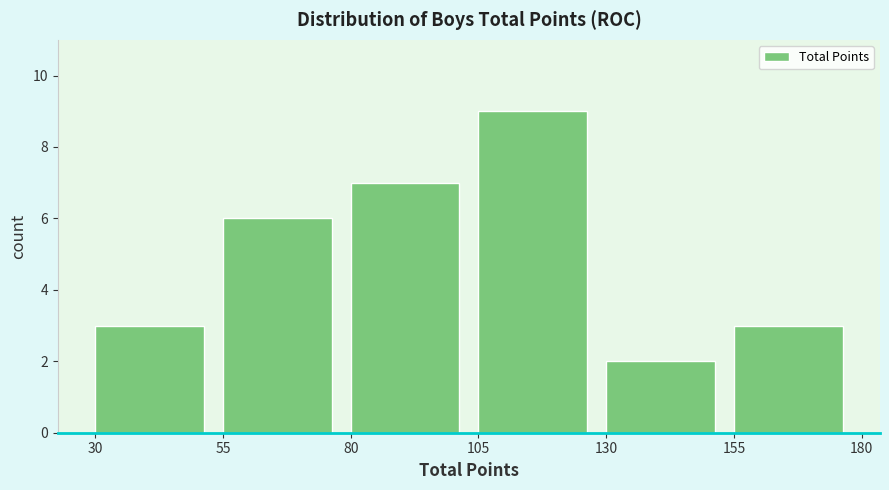

Reading left to right, transcribe this chart: for each bar, give the range it covers on the x-axis and its height. The values are not printed on the chart, so give them approximately, as read against the axis.

30 to 55: 3
55 to 80: 6
80 to 105: 7
105 to 130: 9
130 to 155: 2
155 to 180: 3